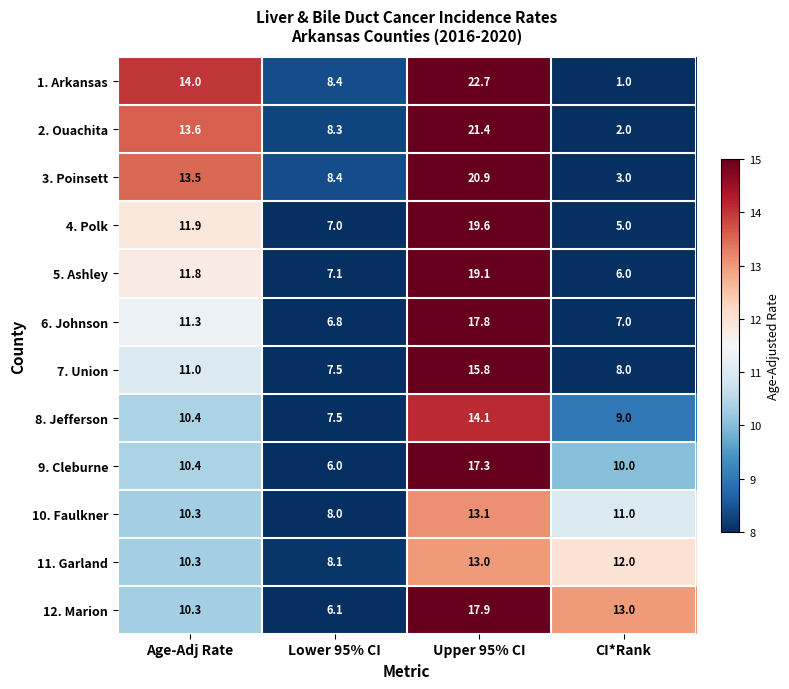

What is the approximate value of 5. Ashley at Lower 95% CI?

7.1